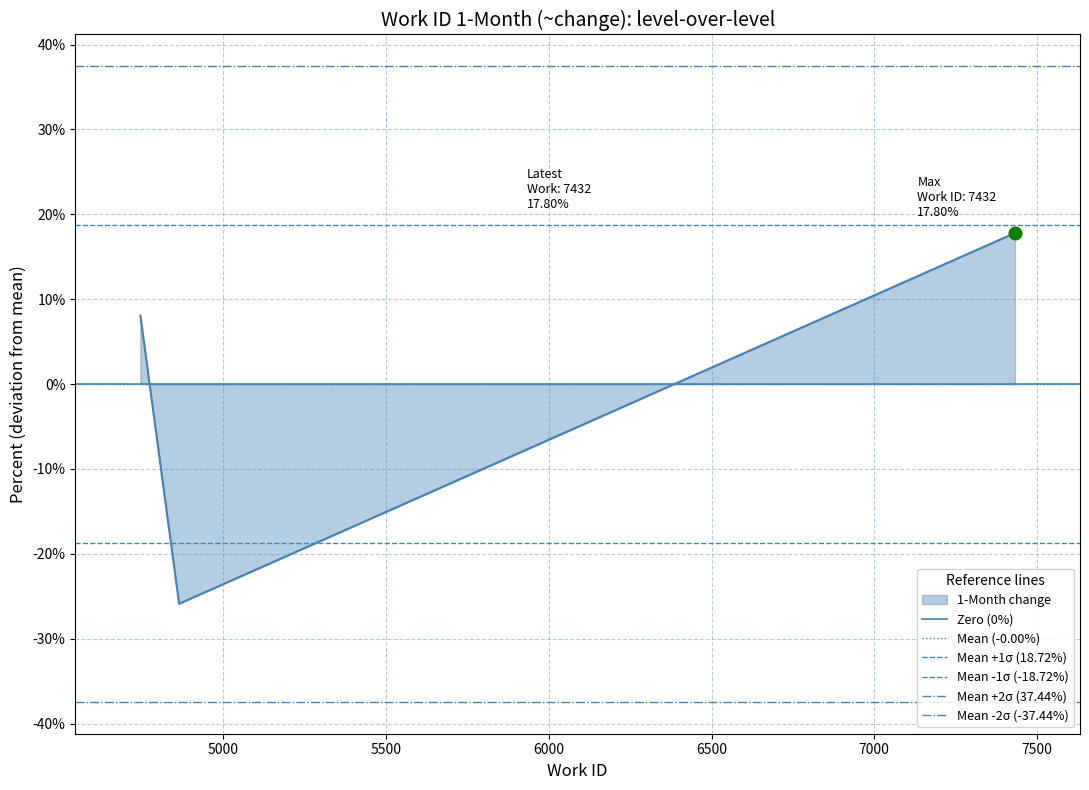

Which series reaches the maximum Y coordinate?

Mean +2σ (37.44%)